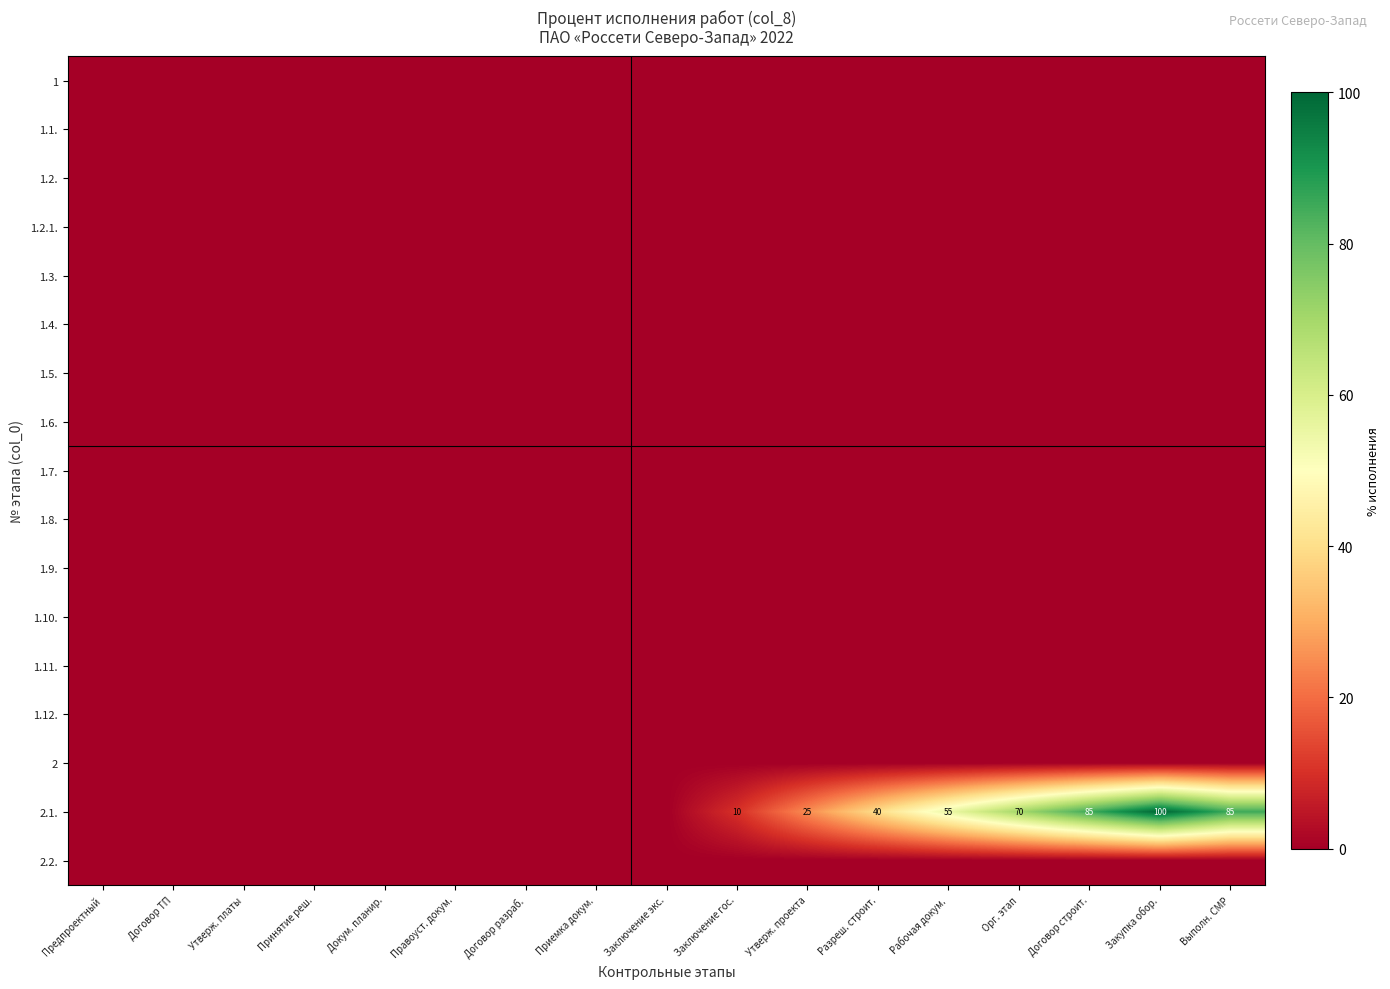

Which category has the lowest value in the 1.5. series?

Предпроектный